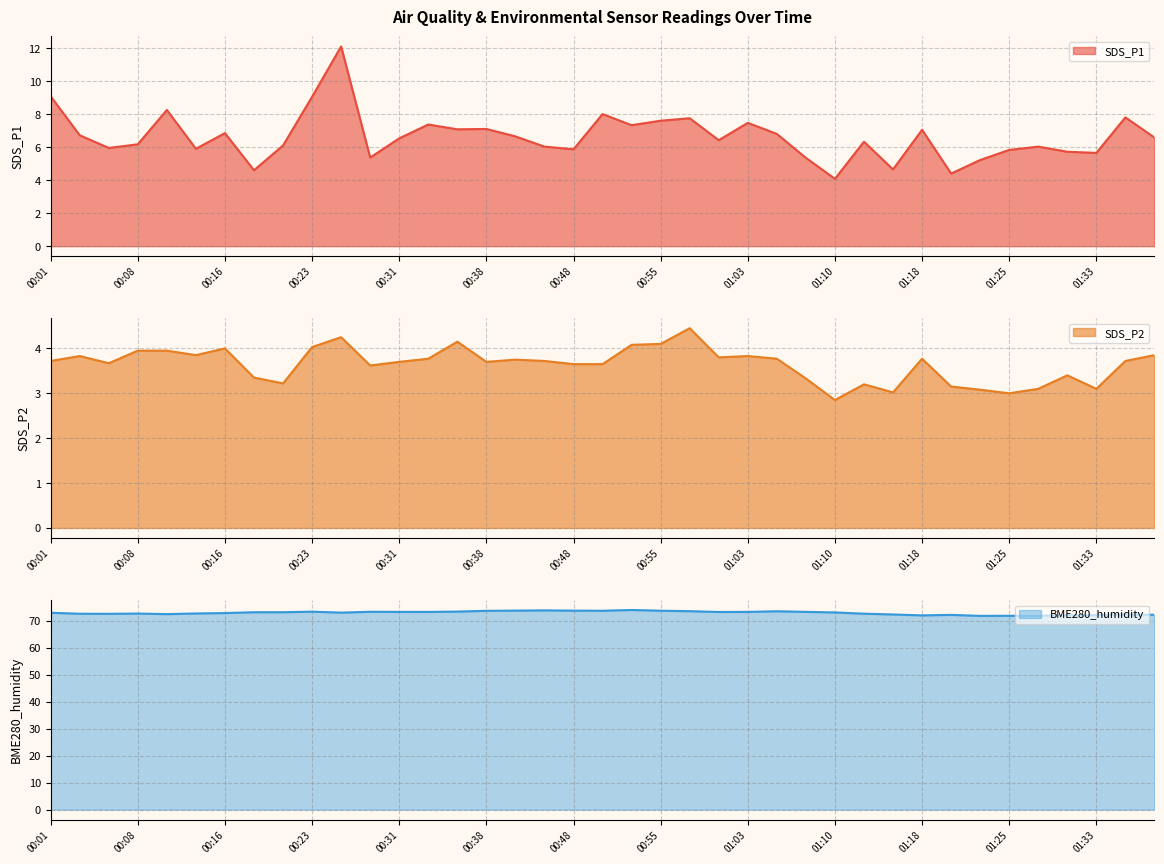

What is the difference between the highest and lowest values at 01:13?

69.3